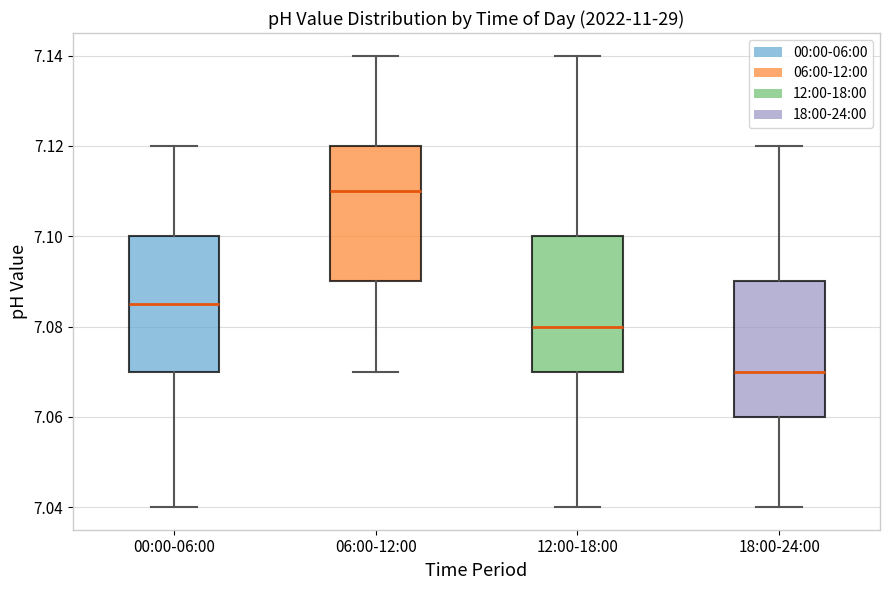

Reading left to right, transcribe this box plot: for each box, give where its median line is, the range the box spans, and where its two whiskers end, as read against the y-axis. The values are not printed on the chart, so give them approximately, as read against the axis.

00:00-06:00: median 7.086, box 7.070 to 7.100, whiskers 7.040 to 7.120
06:00-12:00: median 7.110, box 7.090 to 7.120, whiskers 7.070 to 7.140
12:00-18:00: median 7.080, box 7.070 to 7.100, whiskers 7.040 to 7.140
18:00-24:00: median 7.070, box 7.060 to 7.090, whiskers 7.040 to 7.120